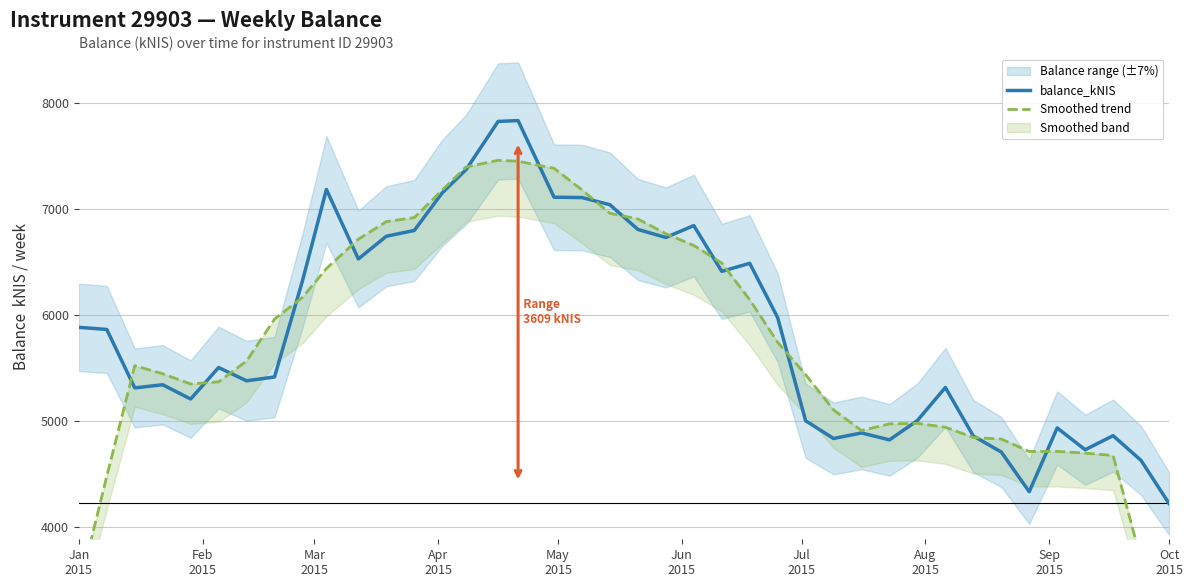

How many interior local peaks does the Smoothed trend series have?

4